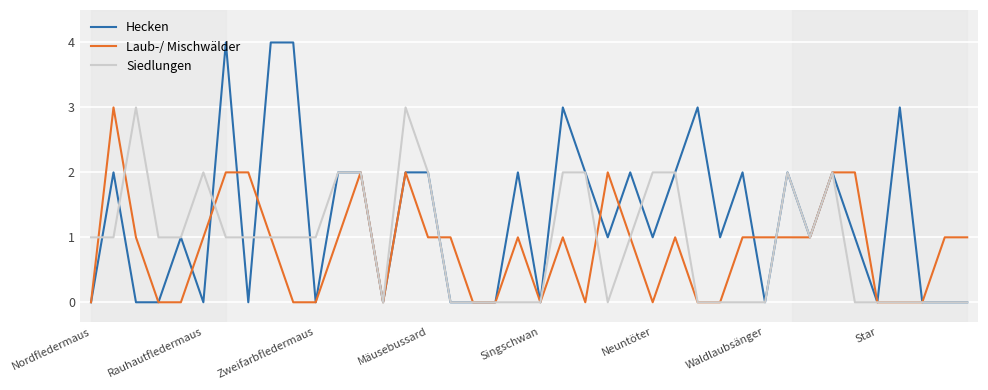

True or false: Hecken and Laub-/ Mischwälder intersect in this chart.

True